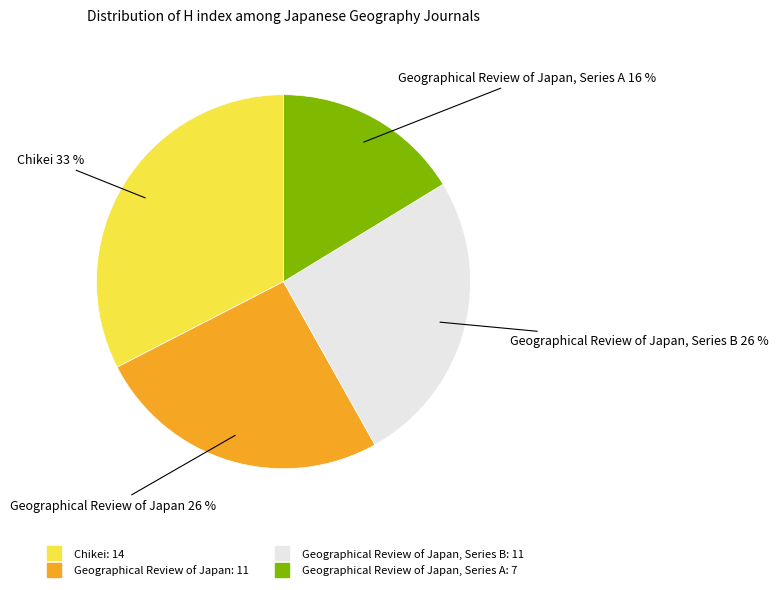

Is there any slice that represents more than half of the pie?

No